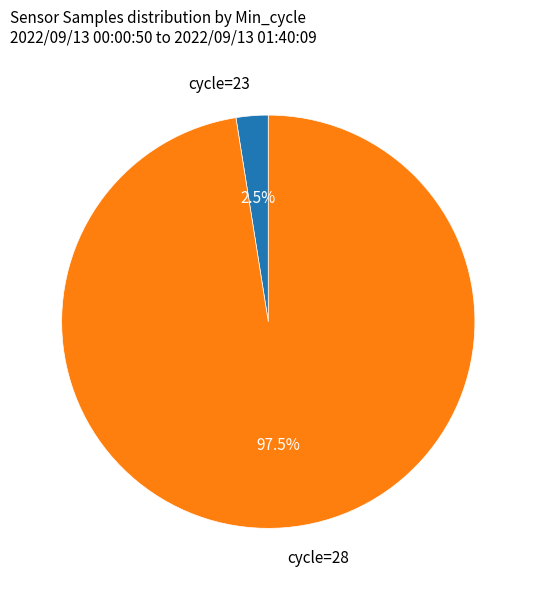

Which has a higher value, cycle=23 or cycle=28?

cycle=28